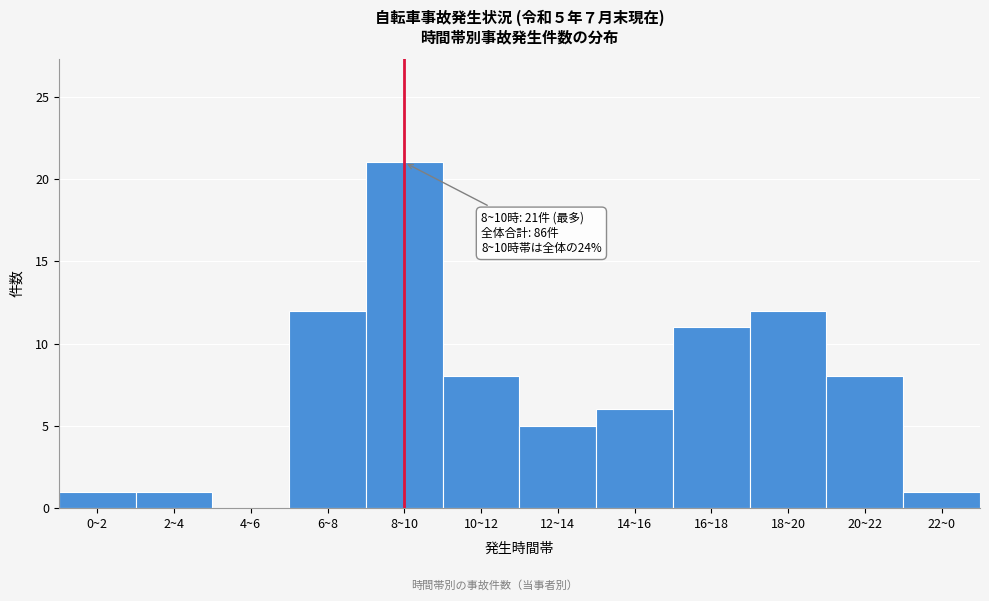

Reading right to left, list all the values displayed in this chart.

22~0=1	20~22=8	18~20=12	16~18=11	14~16=6	12~14=5	10~12=8	8~10=21	6~8=12	4~6=0	2~4=1	0~2=1